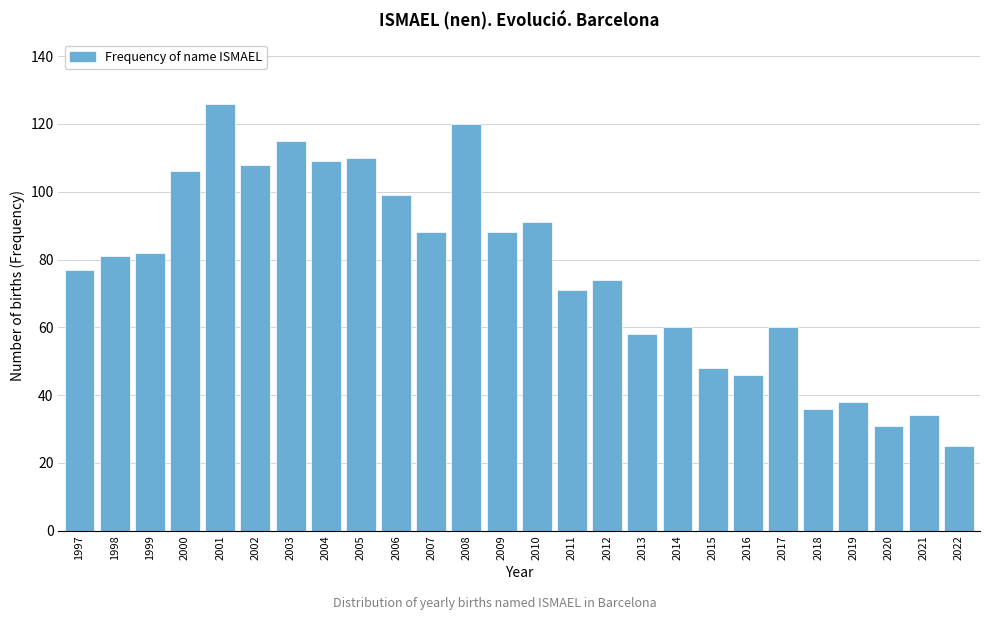

Reading left to right, transcribe all the data shown in this chart.

77	81	82	106	126	108	115	109	110	99	88	120	88	91	71	74	58	60	48	46	60	36	38	31	34	25